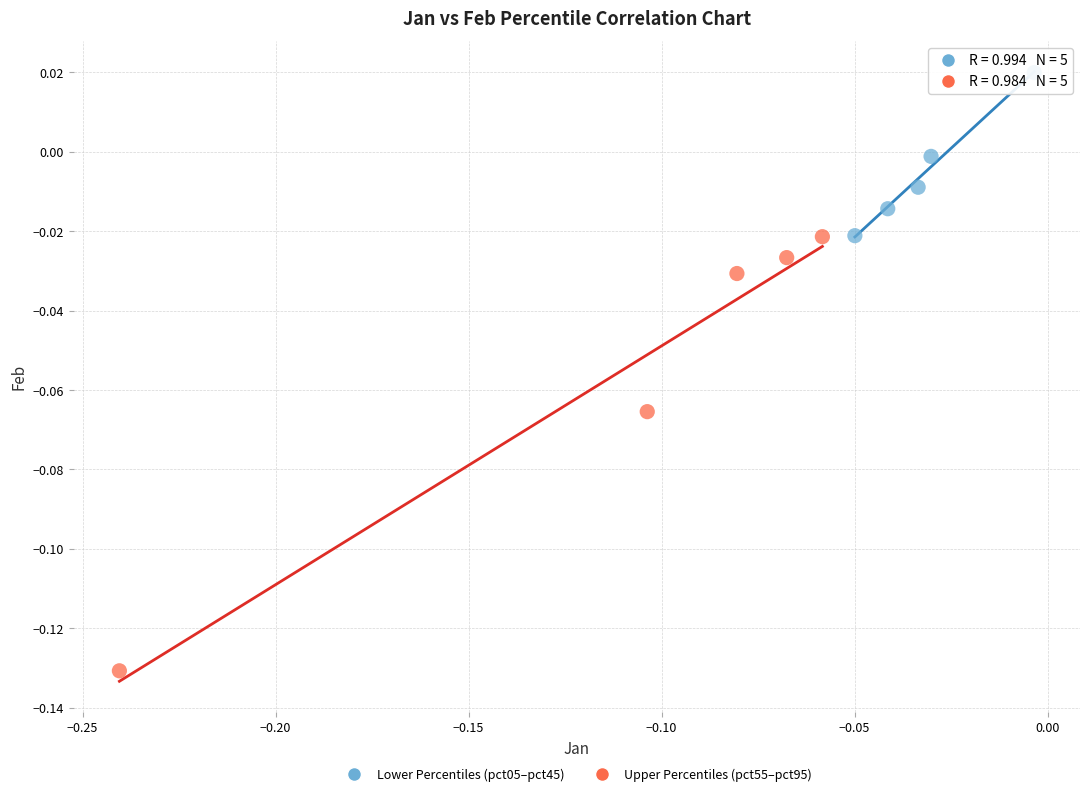

Which series contains the lowest Y value?

Upper Percentiles (pct55–pct95)